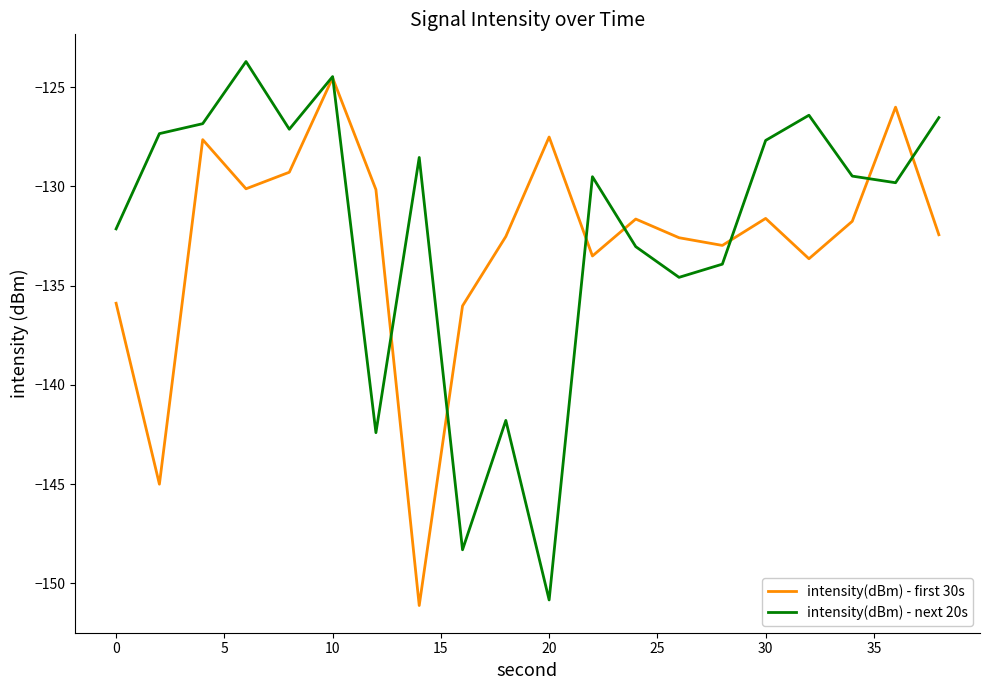

What is the minimum value for intensity(dBm) - next 20s?

-150.8